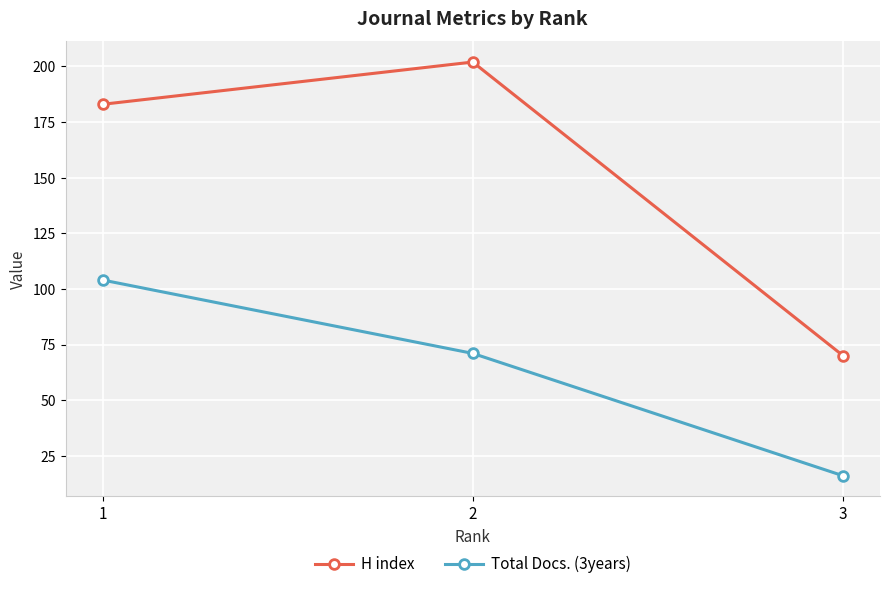

What is the value of the H index point at the 1st from the left?

183